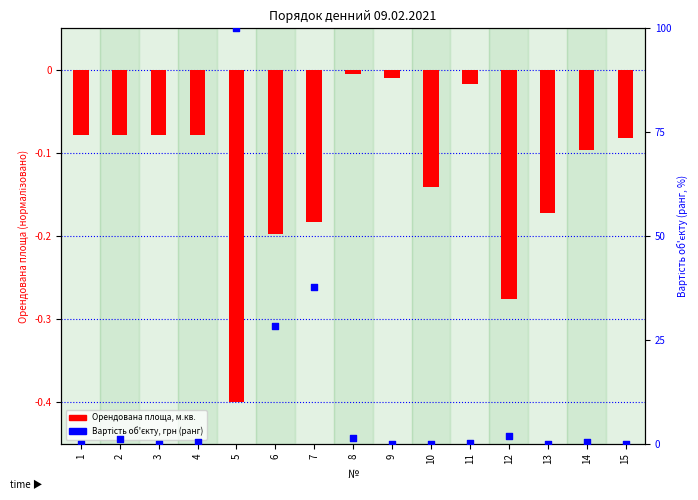

Which series has the largest total across all categories?

Вартість об'єкту, грн (ранг)